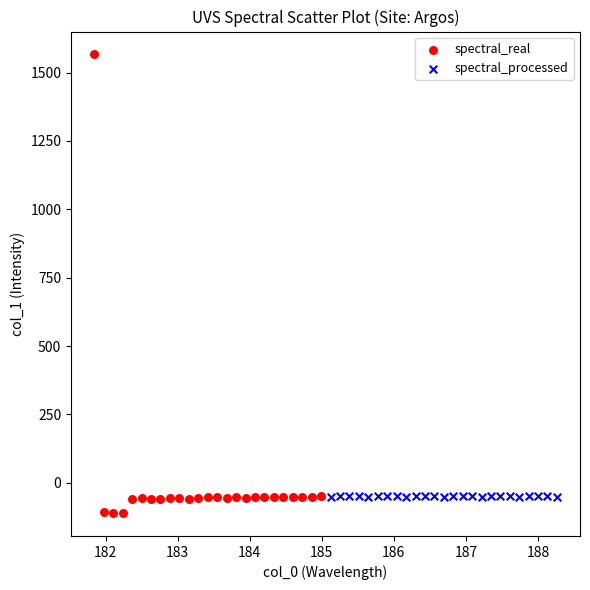

What are all the series names shown in the legend?

spectral_real, spectral_processed